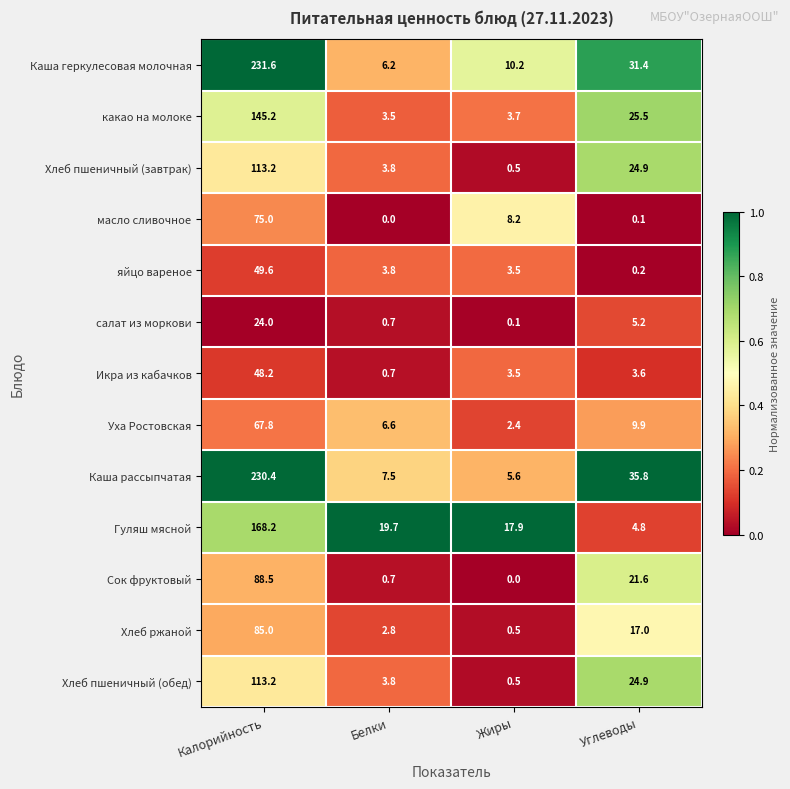

What value does the Хлеб пшеничный (обед) series have at Углеводы?

24.9